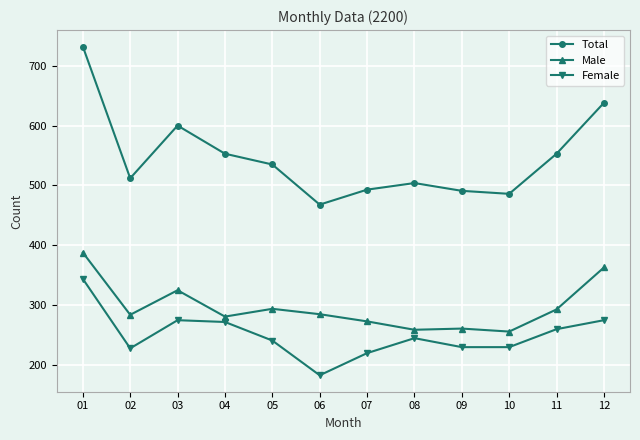

What are all the series names shown in the legend?

Total, Male, Female